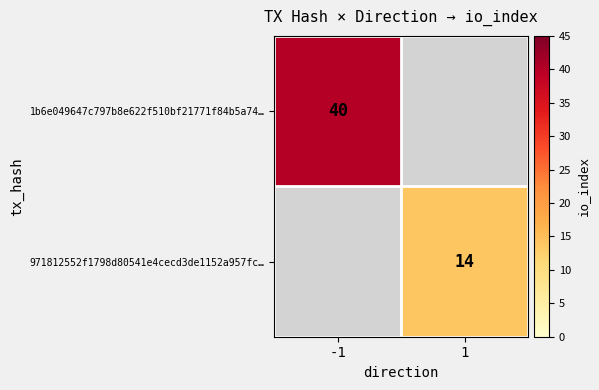

Is it true that 971812552f1798d80541e4cecd3de1152a957fc… equals 14 at 1?

True